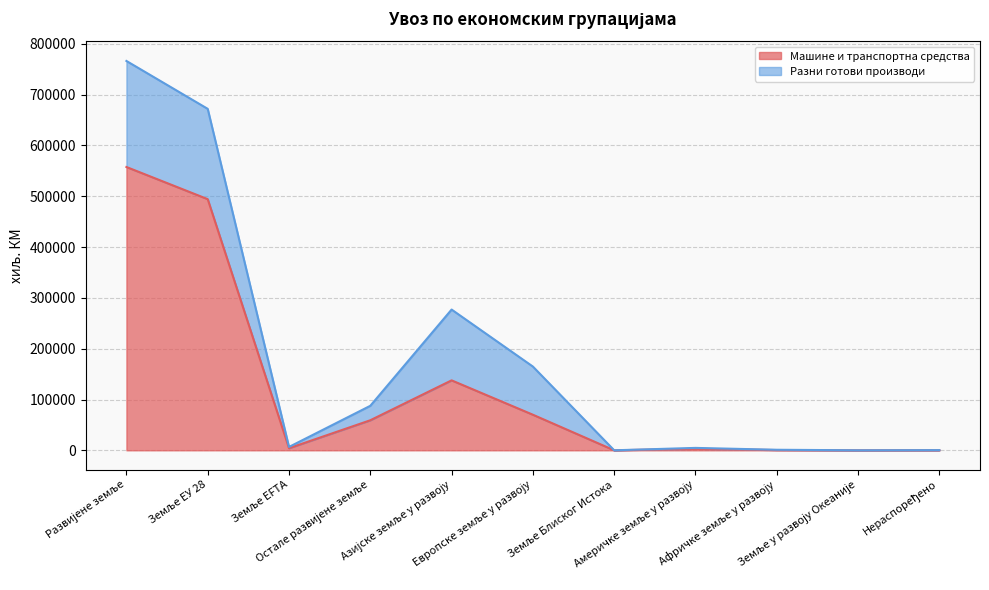

List the labels in order of value, largest first.

Развијене земље, Земље ЕУ 28, Азијске земље у развоју, Европске земље у развоју, Остале развијене земље, Земље EFTA, Америчке земље у развоју, Афричке земље у развоју, Нераспоређено, Земље Блиског Истока, Земље у развоју Океаније